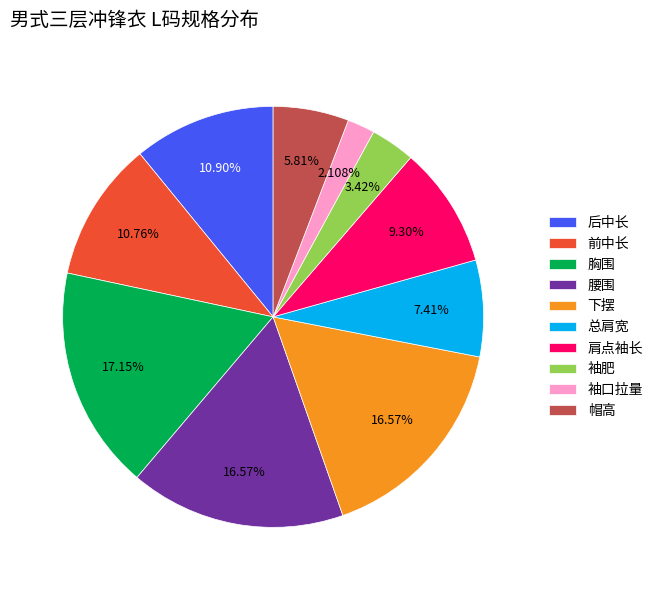

How many segments does this pie chart have?

10